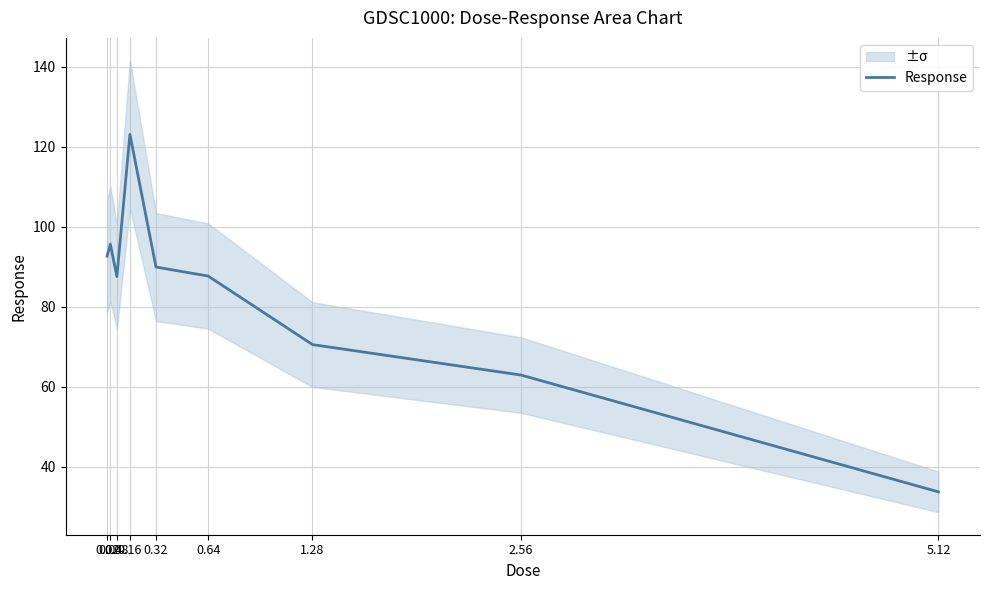

List the labels in order of value, smallest first.

5.12, 2.56, 1.28, 0.08, 0.64, 0.32, 0.02, 0.04, 0.16